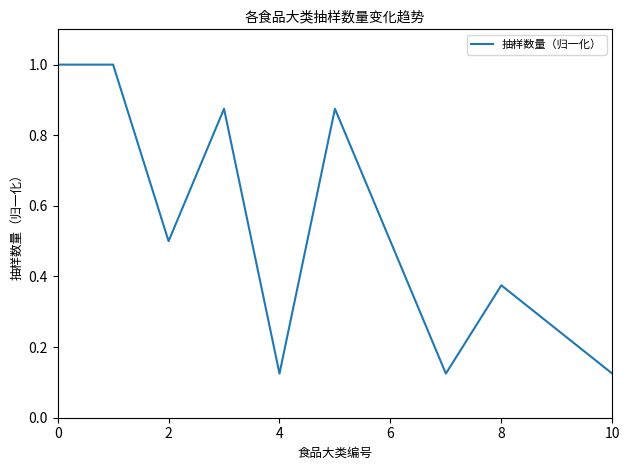

What is the greatest value displayed?

1.0